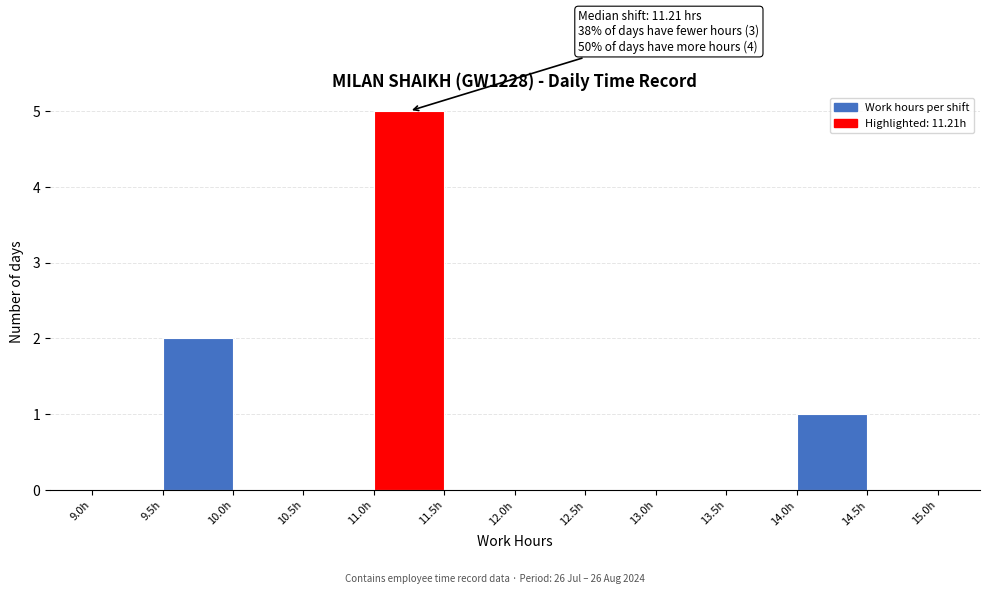

Which range on the x-axis has the tallest bar?

11.0 to 11.5